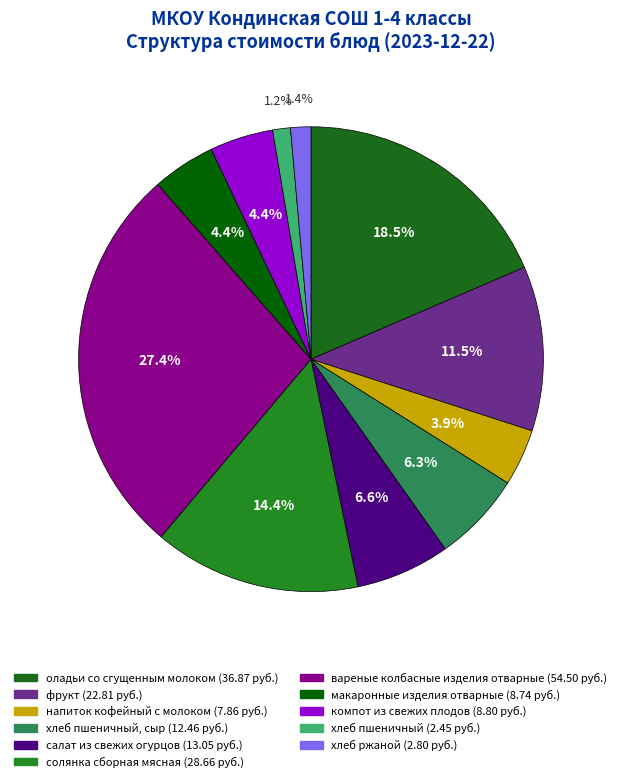

Count the number of slices in the pie.

11